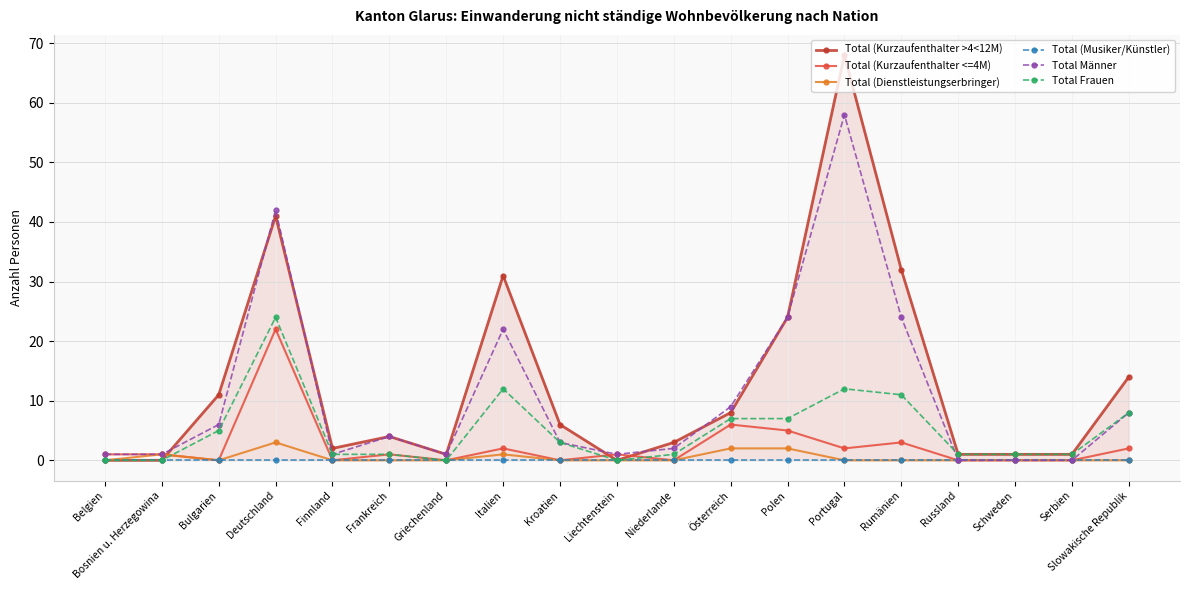

Rank the categories by Total (Kurzaufenthalter >4<12M) value from lowest to highest.

Belgien, Bosnien u. Herzegowina, Liechtenstein, Griechenland, Russland, Schweden, Serbien, Finnland, Niederlande, Frankreich, Kroatien, Österreich, Bulgarien, Slowakische Republik, Polen, Italien, Rumänien, Deutschland, Portugal